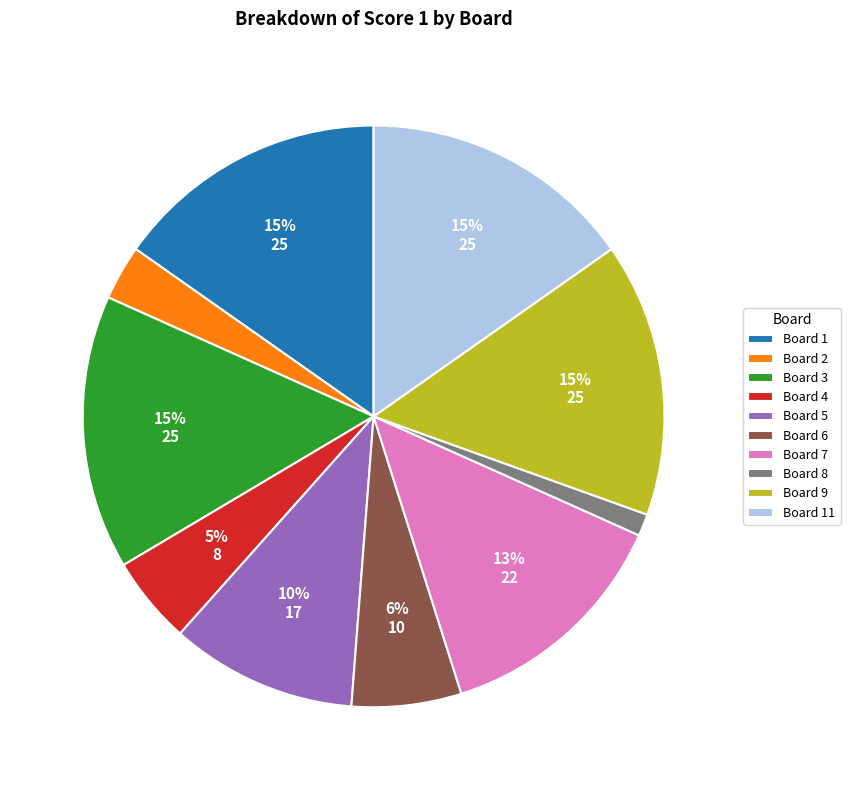

To the nearest percent, what portion does Board 1 represent?

15%